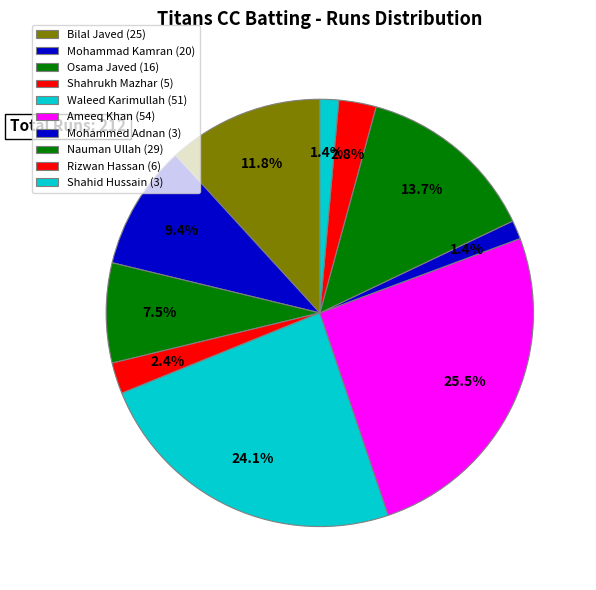

How many slices are in this pie chart?

10